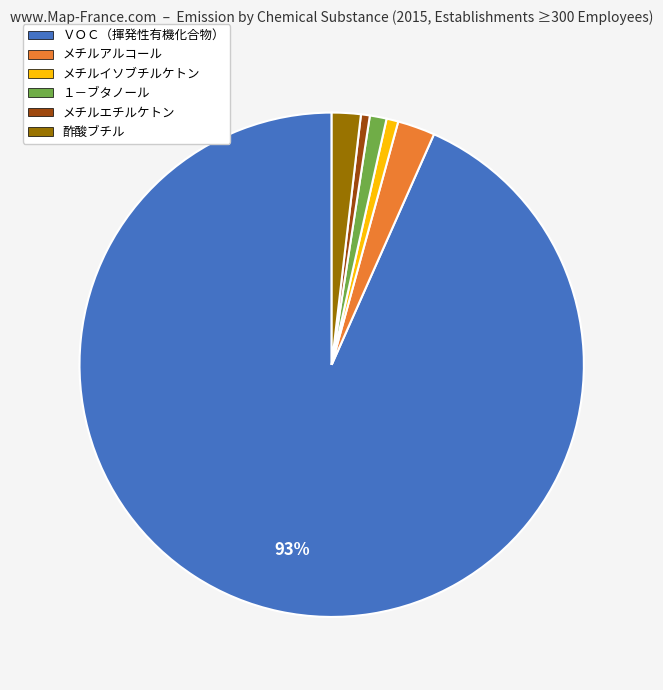

Is there any slice that represents more than half of the pie?

Yes